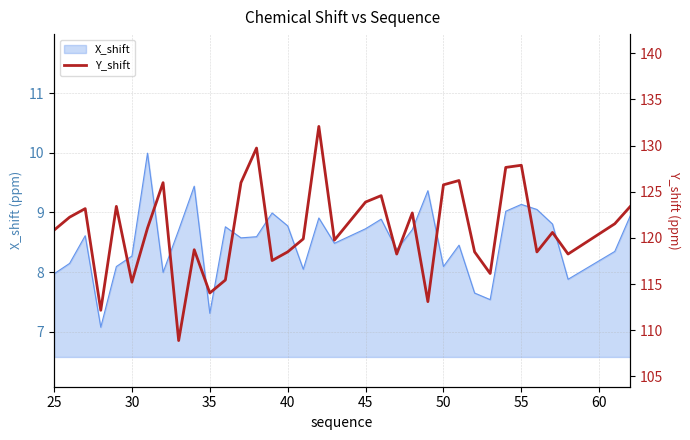

The X_shift series shows 8.3 at 30. True or false?

True